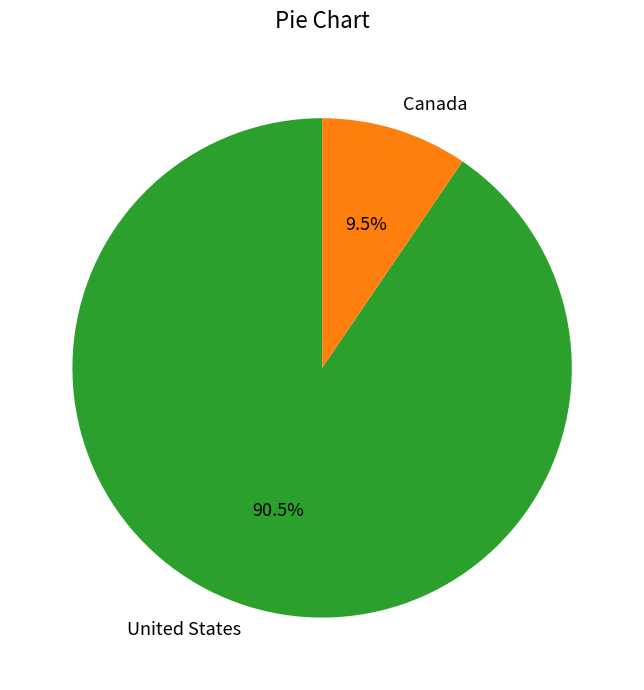

Is the sum of United States and Canada greater than half?

Yes